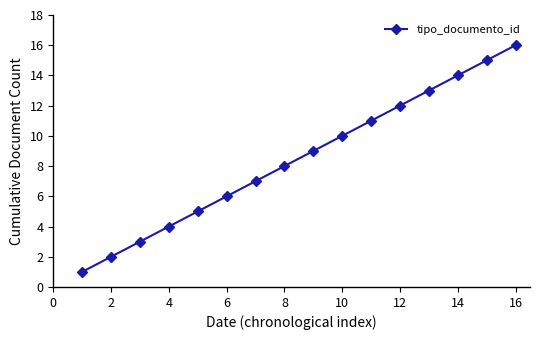

How many values are below 9?

8